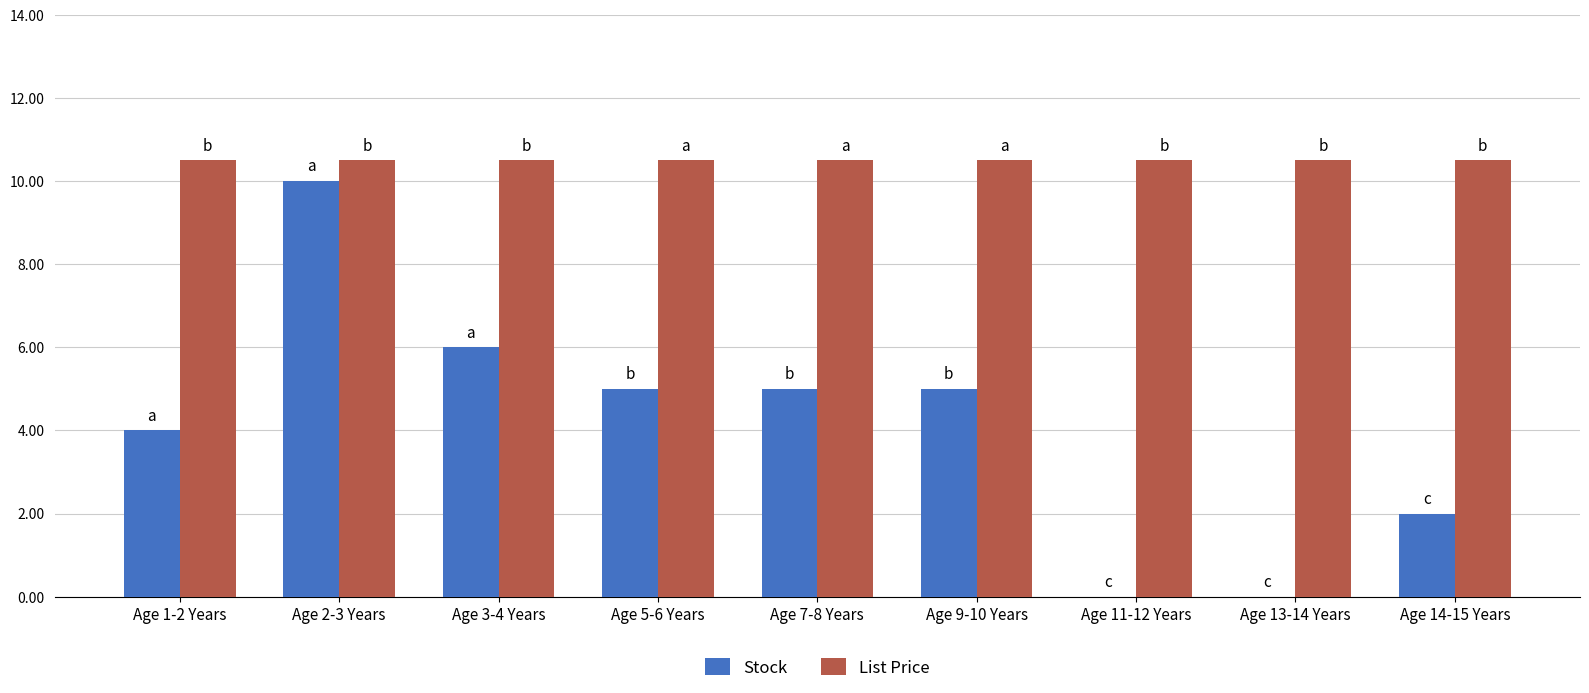

The value of List Price at Age 3-4 Years is 17.4. True or false?

False